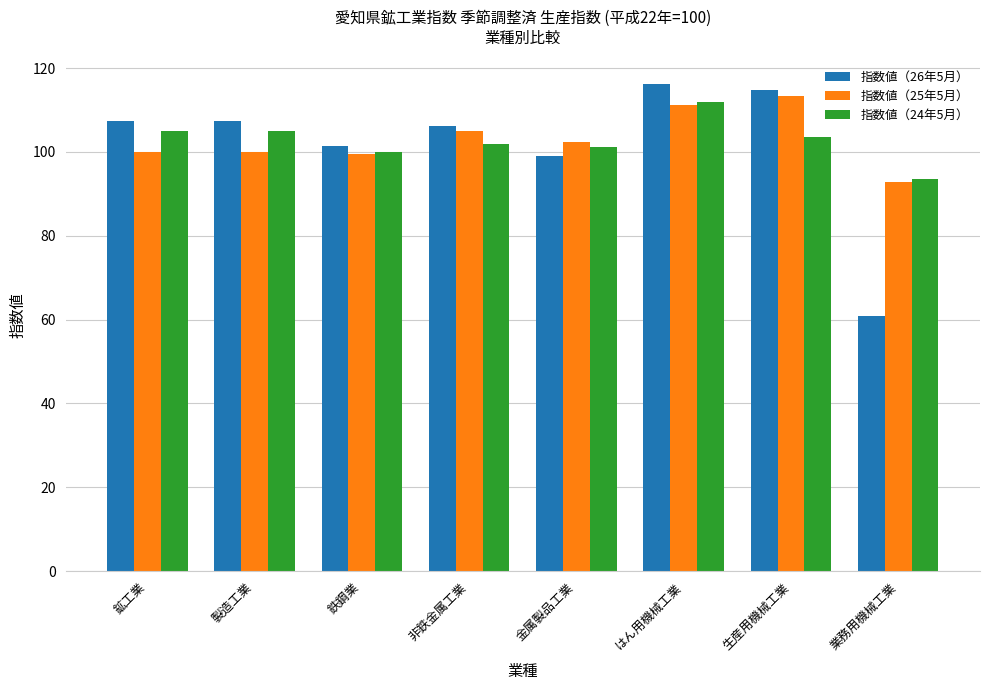

What is the average value of the 指数値（24年5月） series?

102.8